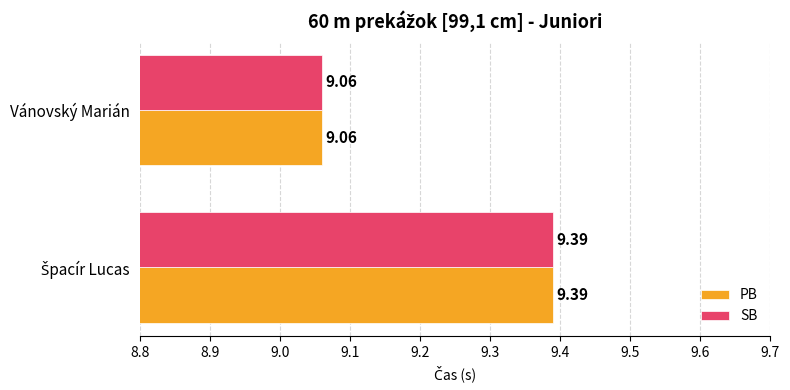

Which label corresponds to the smallest value in the chart?

Vánovský Marián